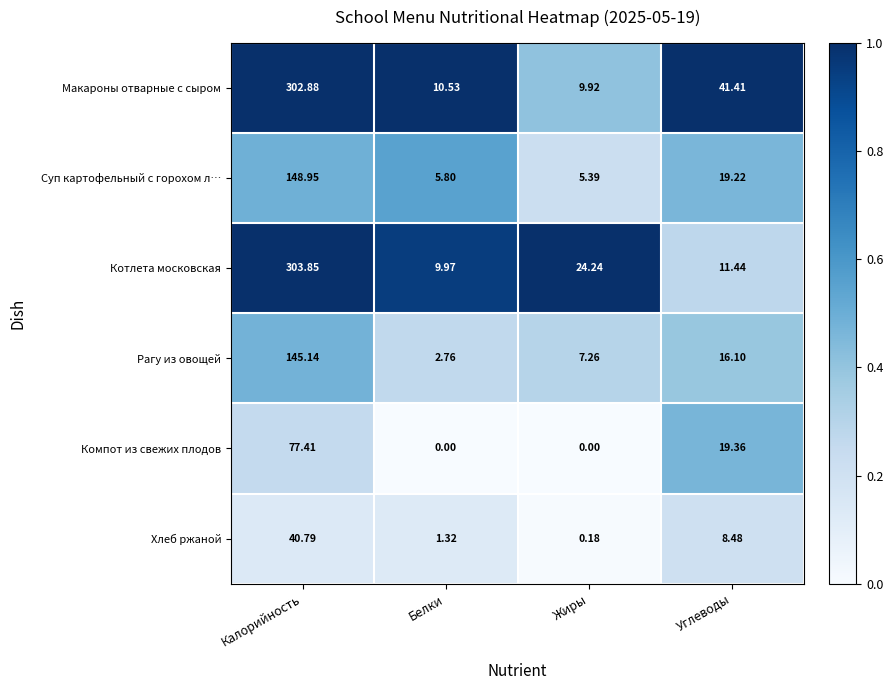

At which category is the sum across all series the highest?

Калорийность